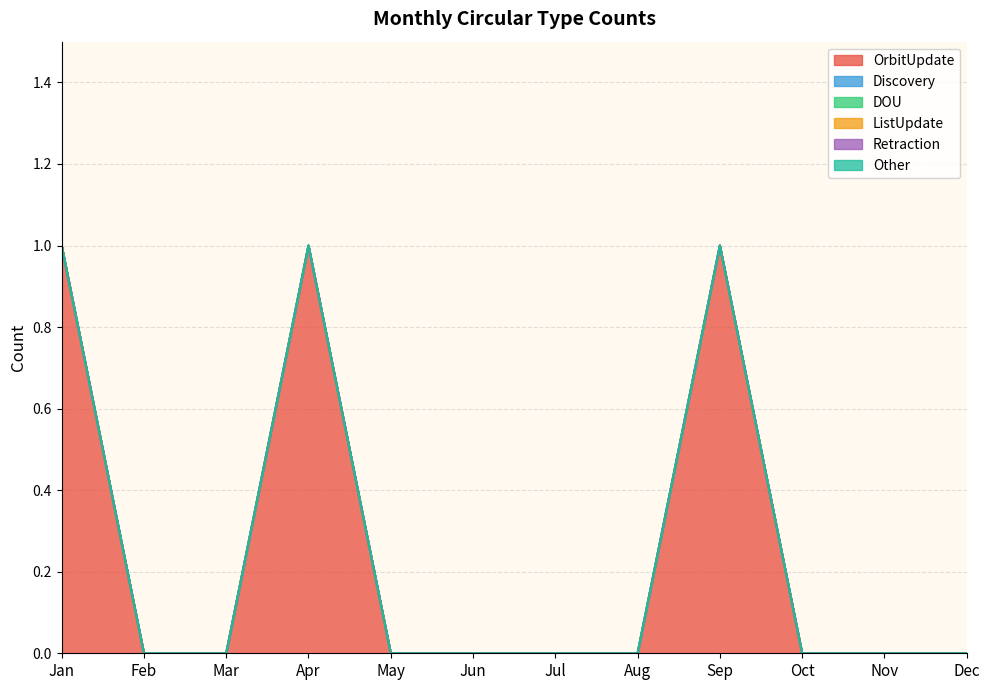

What is the difference between the OrbitUpdate values at Jan and Mar?

1